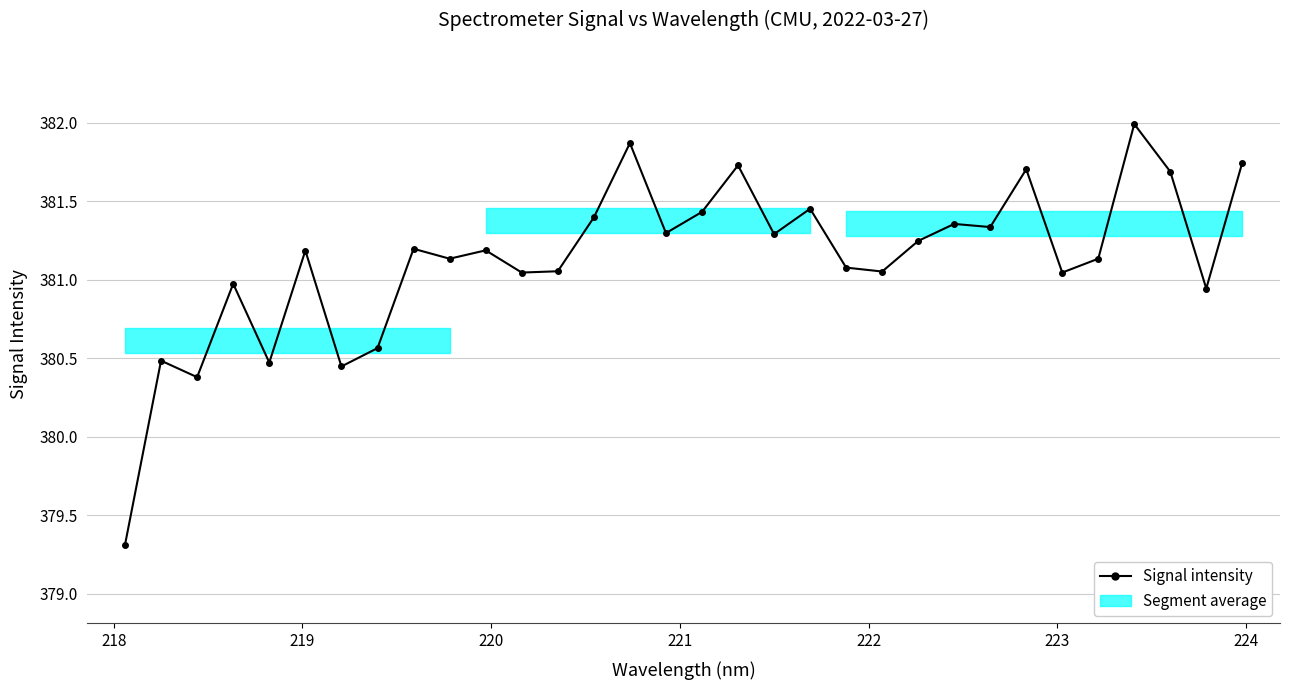

True or false: the data has more than 0 interior local peaks.

True